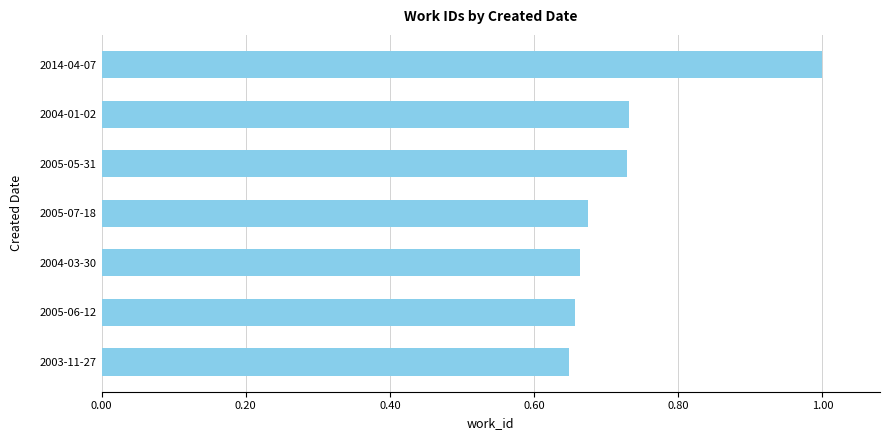

What is the difference between the maximum and minimum values?

0.4